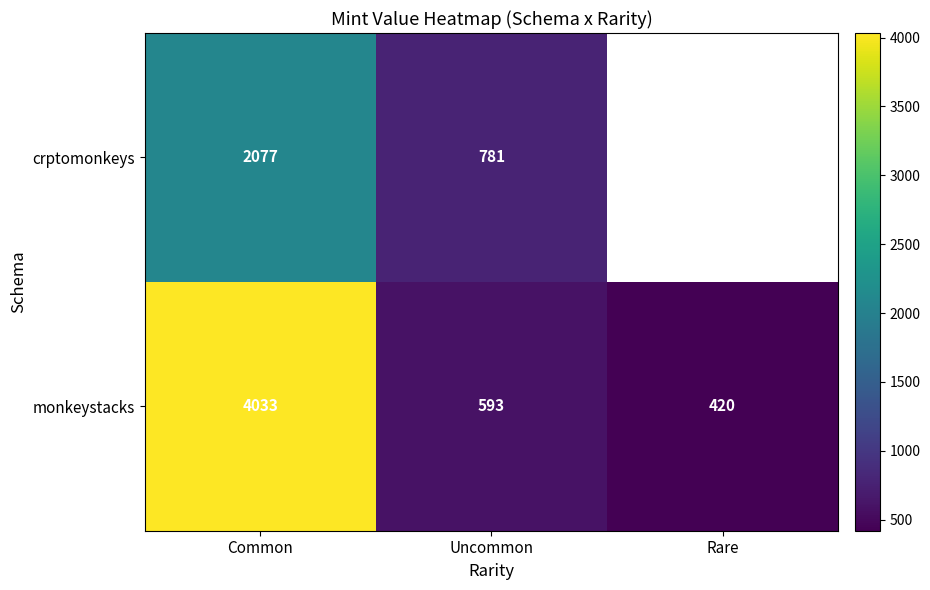

What is the total value across all series at Common?

6110.4